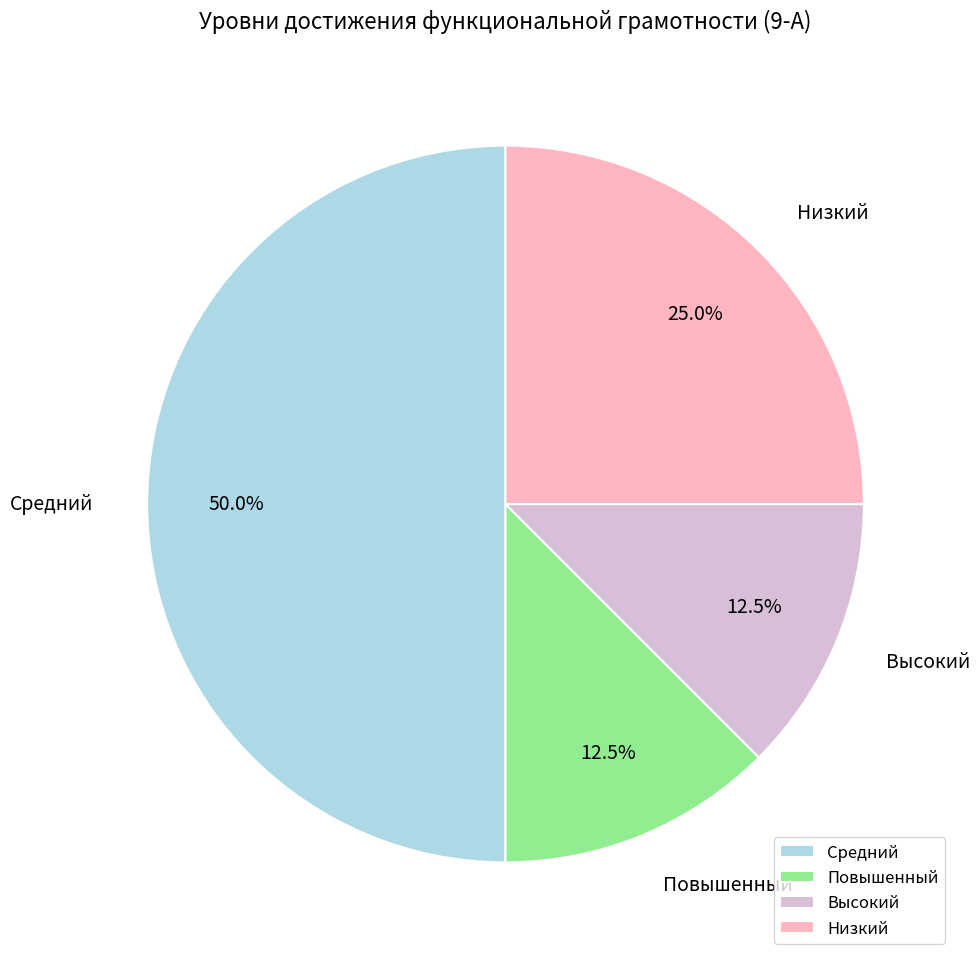

To the nearest percent, what is the average slice percentage?

25%